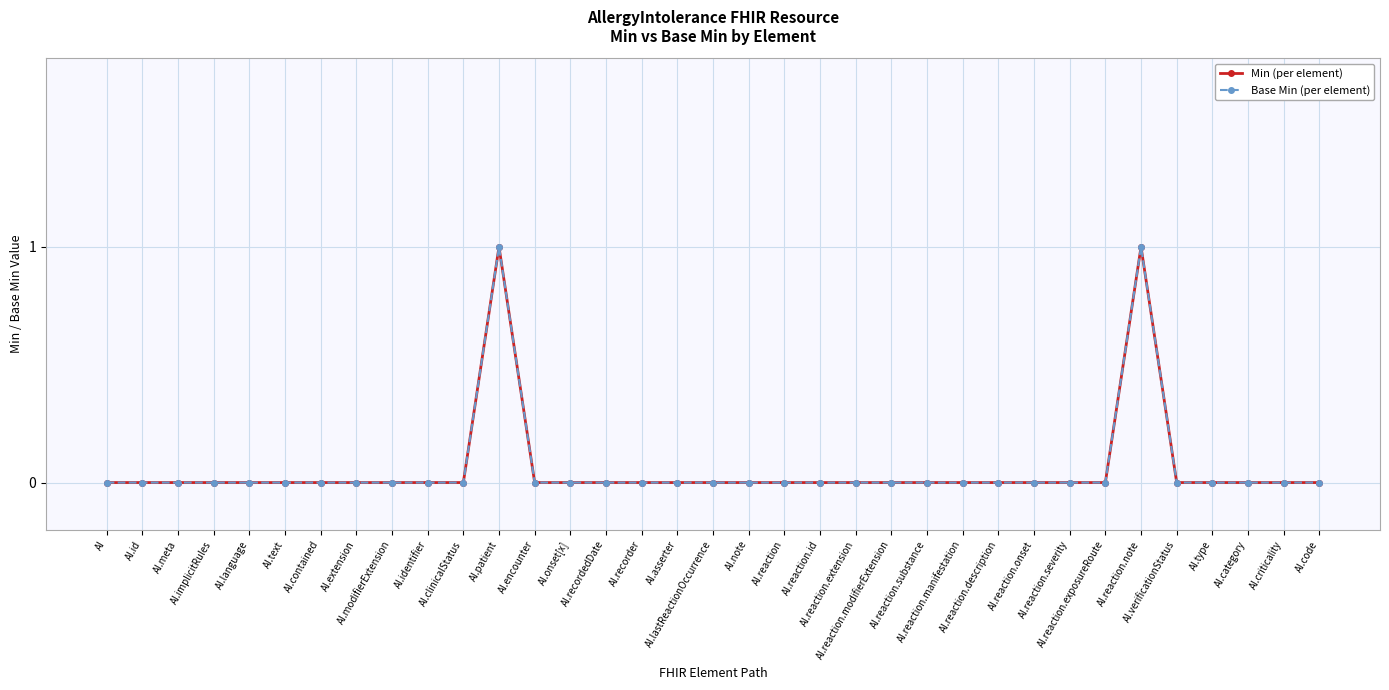

Does the chart have visible grid lines?

Yes